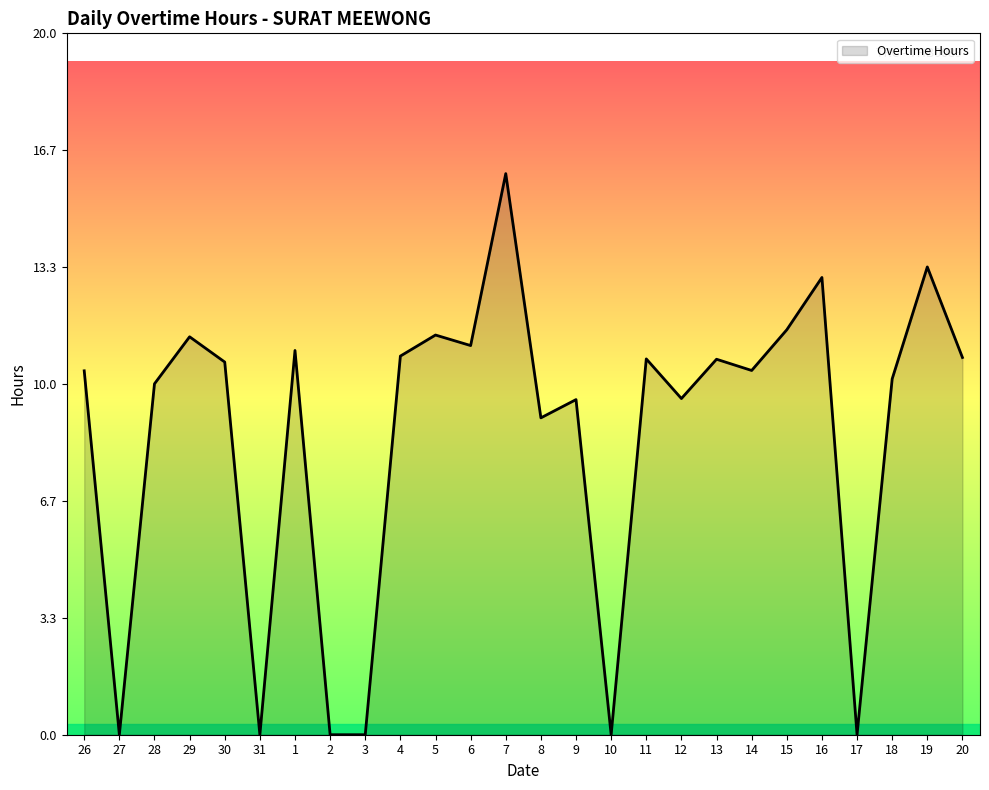

Between 18 and 6, which is larger?

6